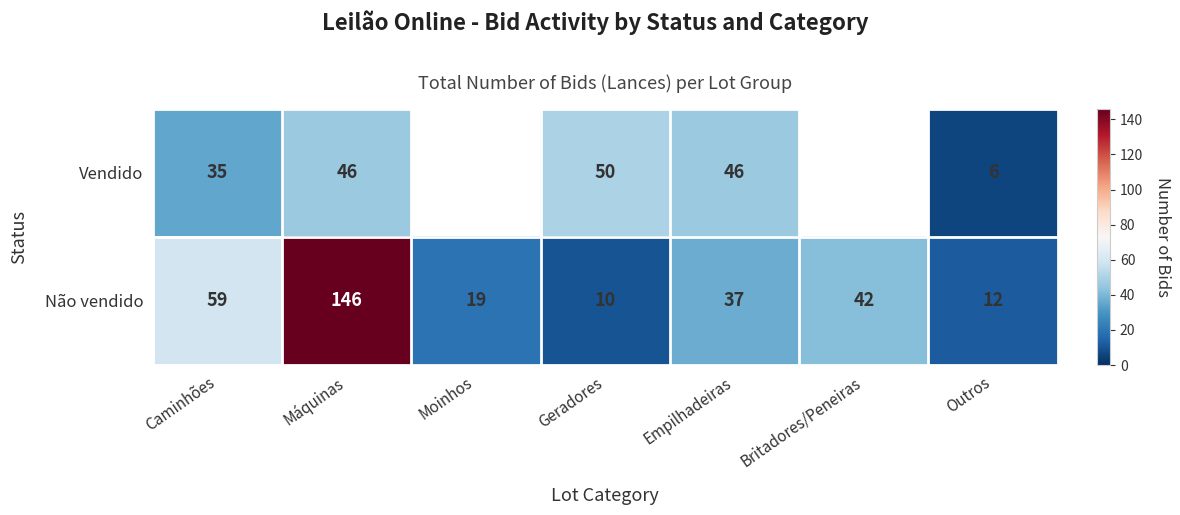

Which category has the highest value across all series?

Máquinas